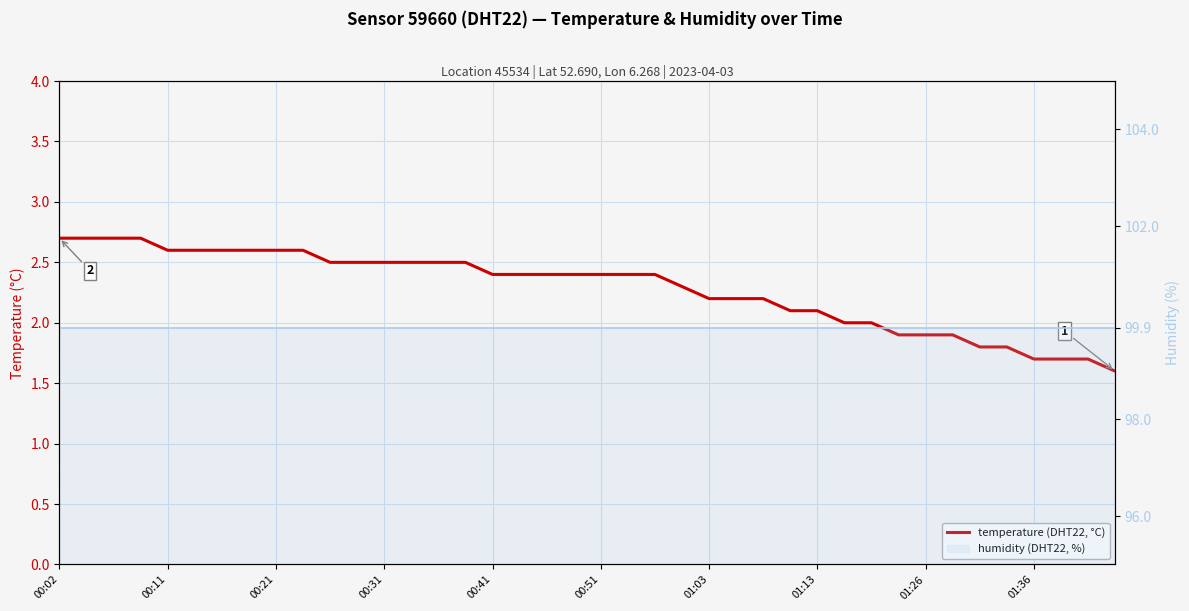

What is the label of the 14th point from the right?

26